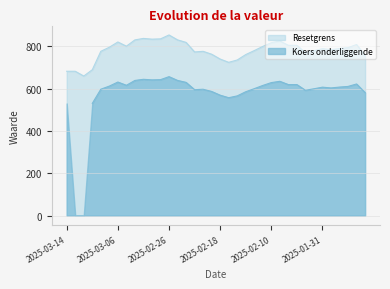

How many interior local valleys (lower than both neighbors) does the data have?

7